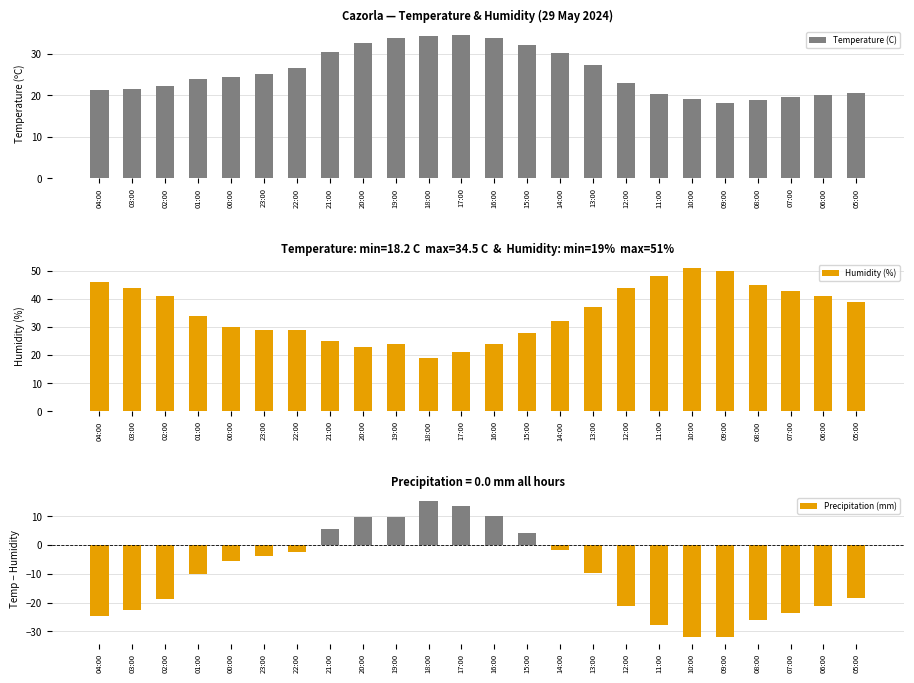

Which series changed the most between 17:00 and 14:00?

Precipitation (mm)